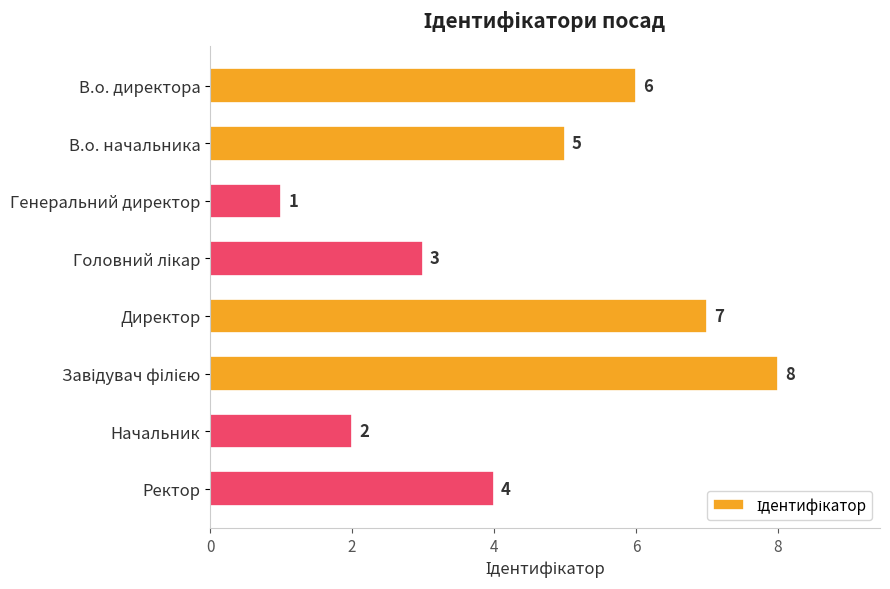

What position from the top is В.о. директора?

1